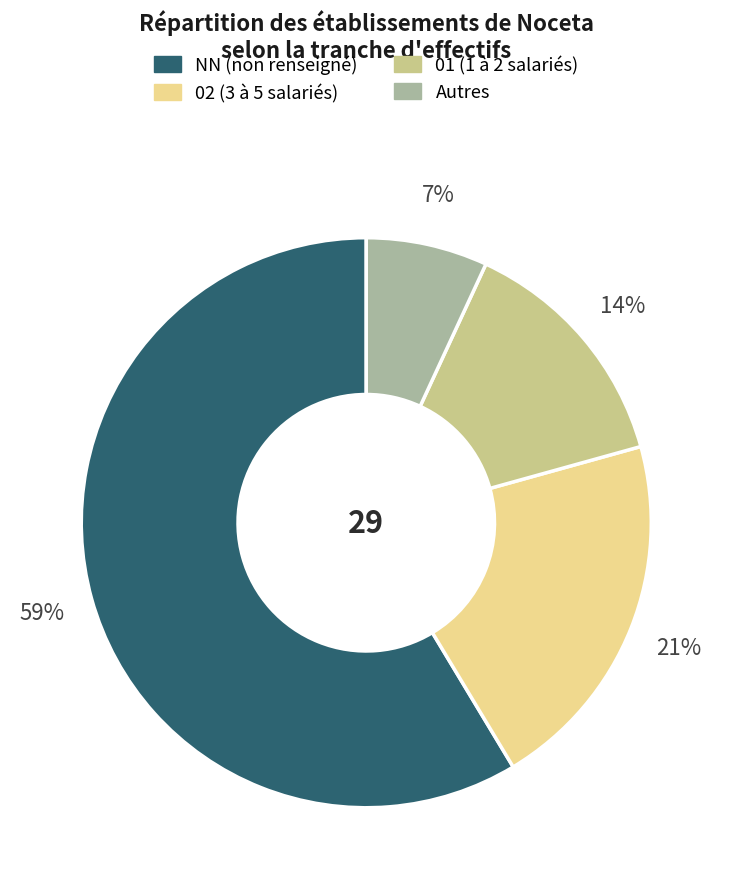

Which category has the smallest portion of the pie?

Autres